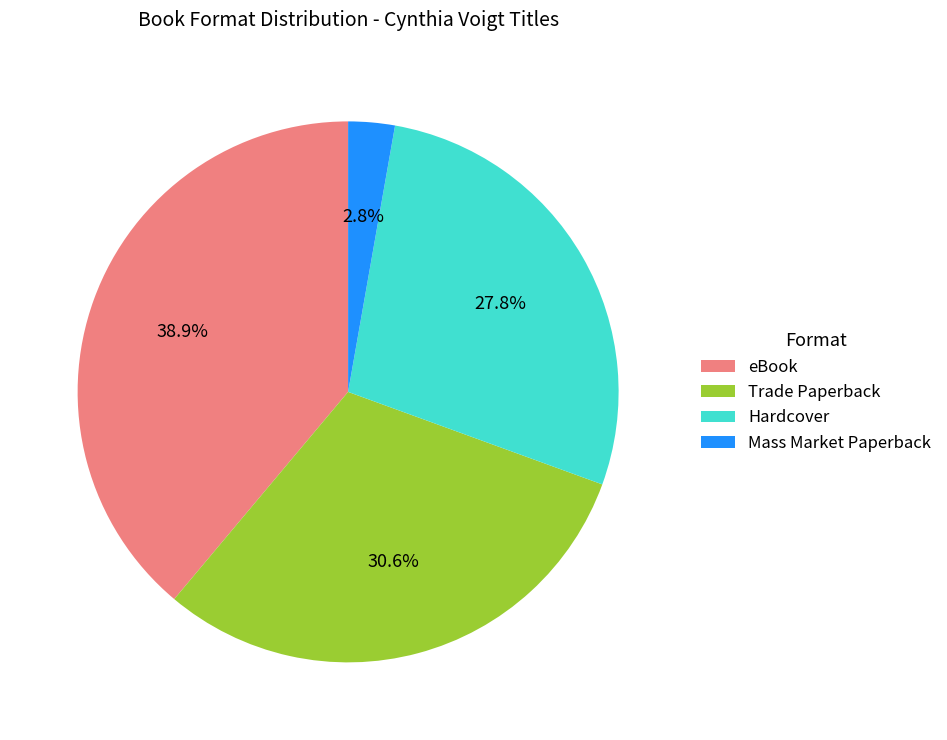

How many slices are in this pie chart?

4